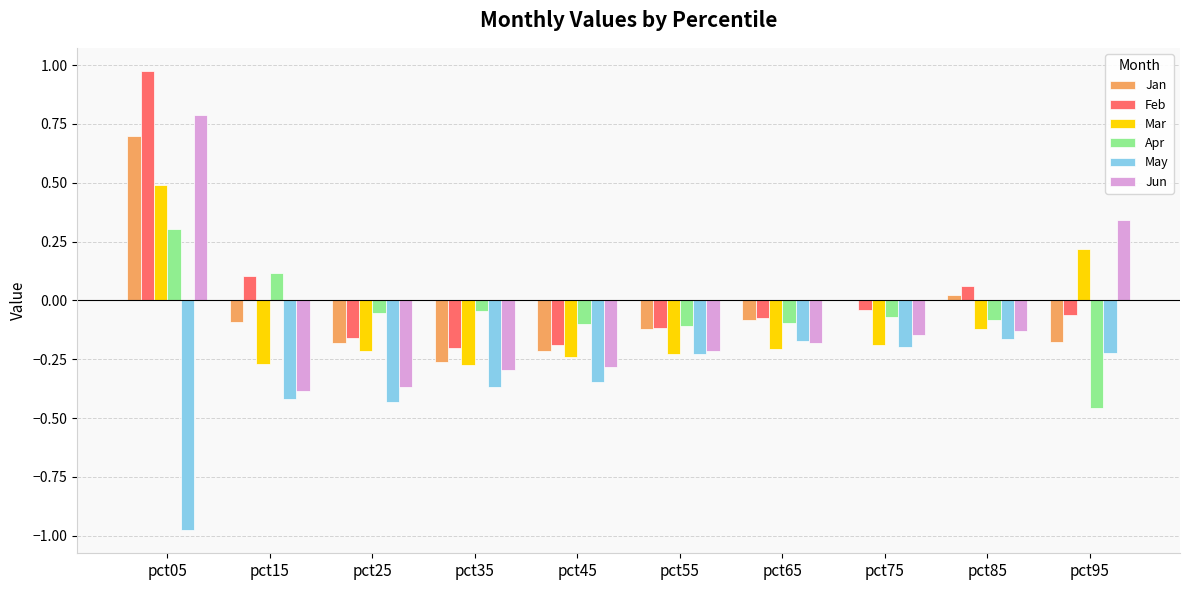

Does the chart contain stacked bars?

No